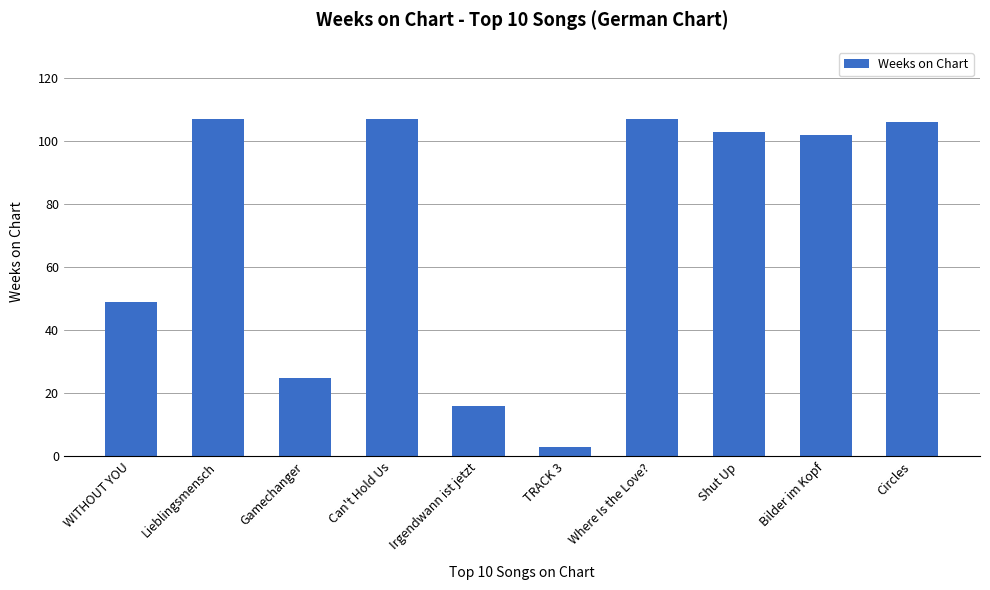

What is the minimum value shown in the chart?

3